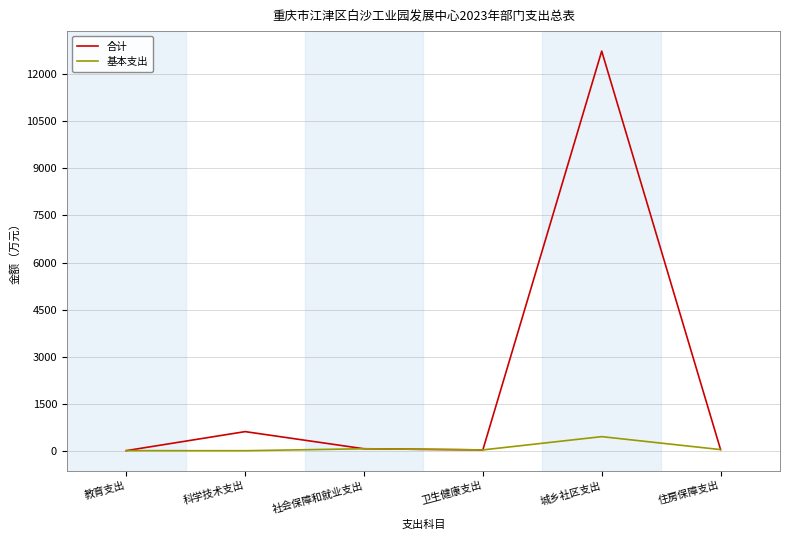

What is the difference between the highest and lowest values at 城乡社区支出?

12291.0